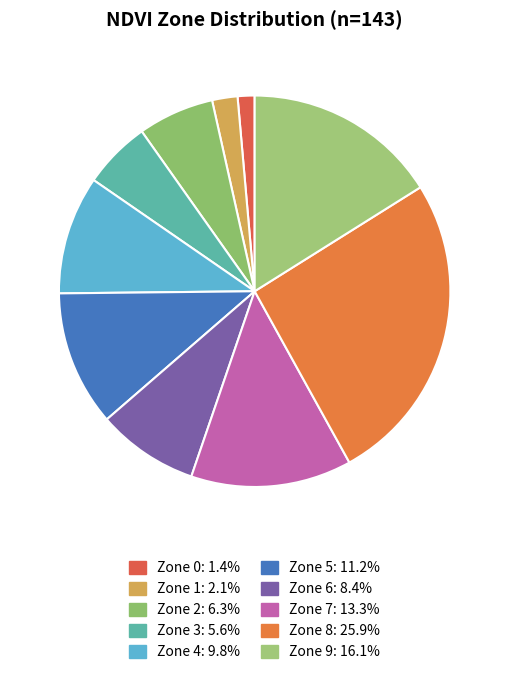

To the nearest percent, what percentage of the pie is Zone 7?

13%